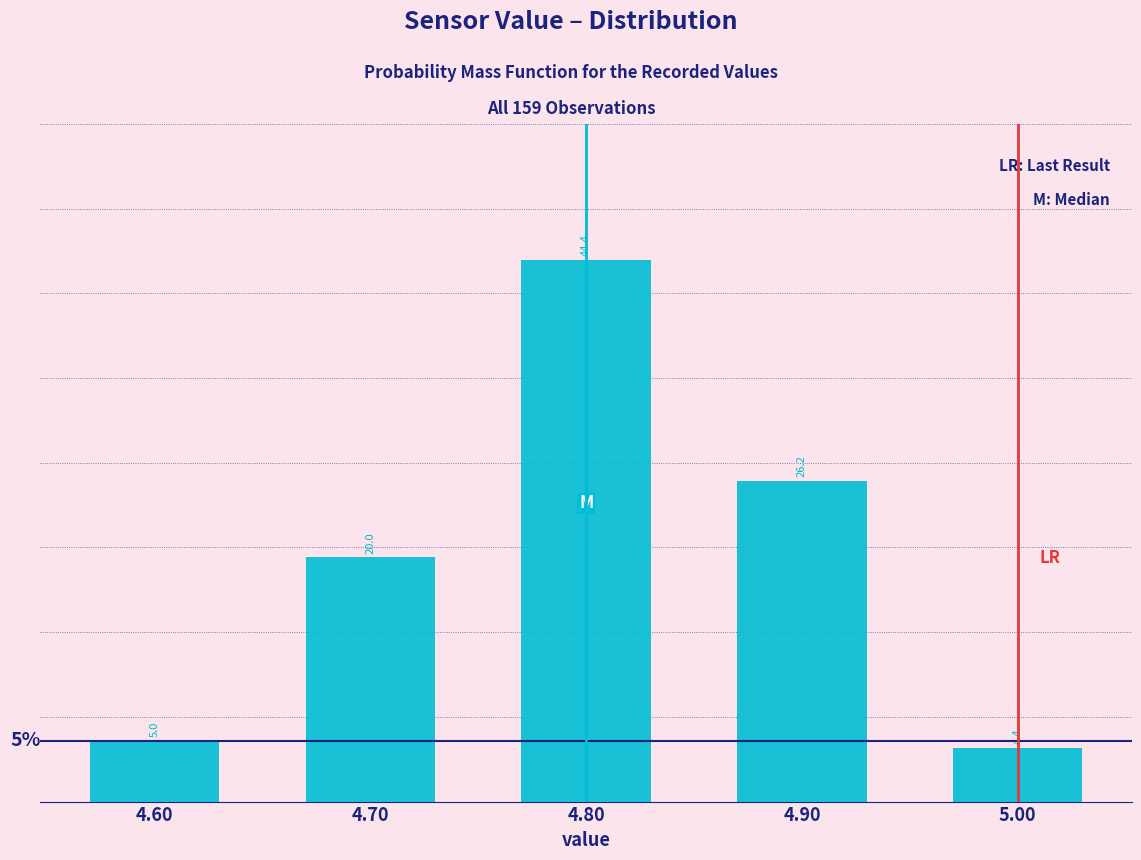

What is the difference between the maximum and minimum values?

40.0